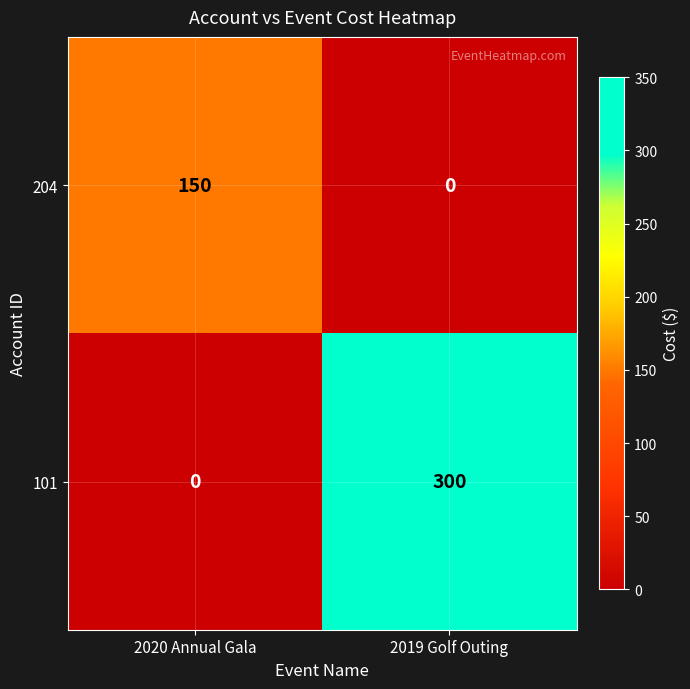

Which series has the largest range (max minus min)?

101